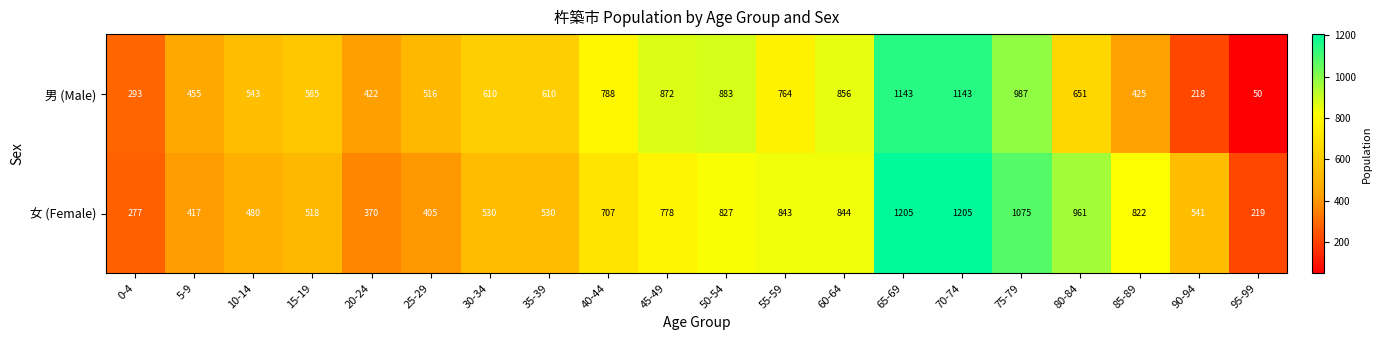

Which series has the largest total across all categories?

女 (Female)